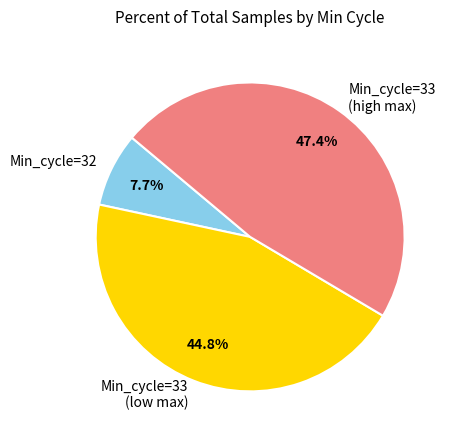

What is the total percentage of Min_cycle=33 (low max) and Min_cycle=32?

52.6%